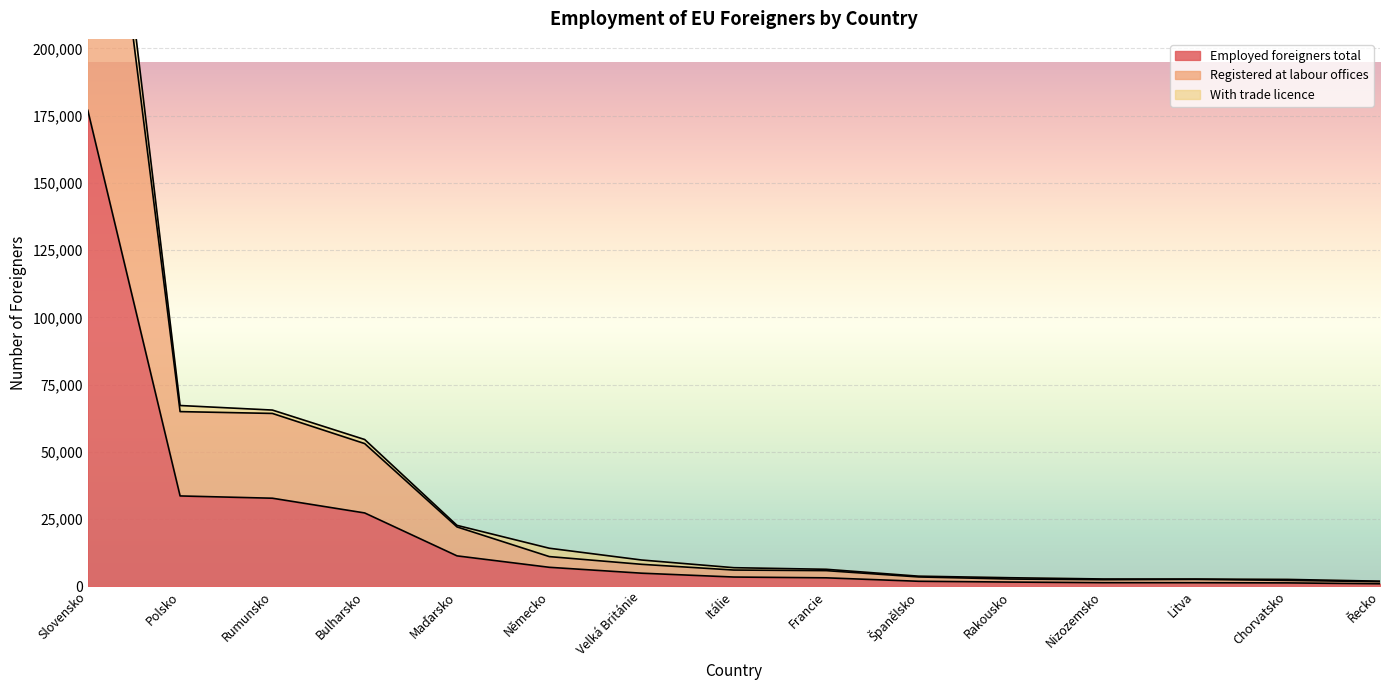

Which series has the widest spread of values?

Registered at labour offices